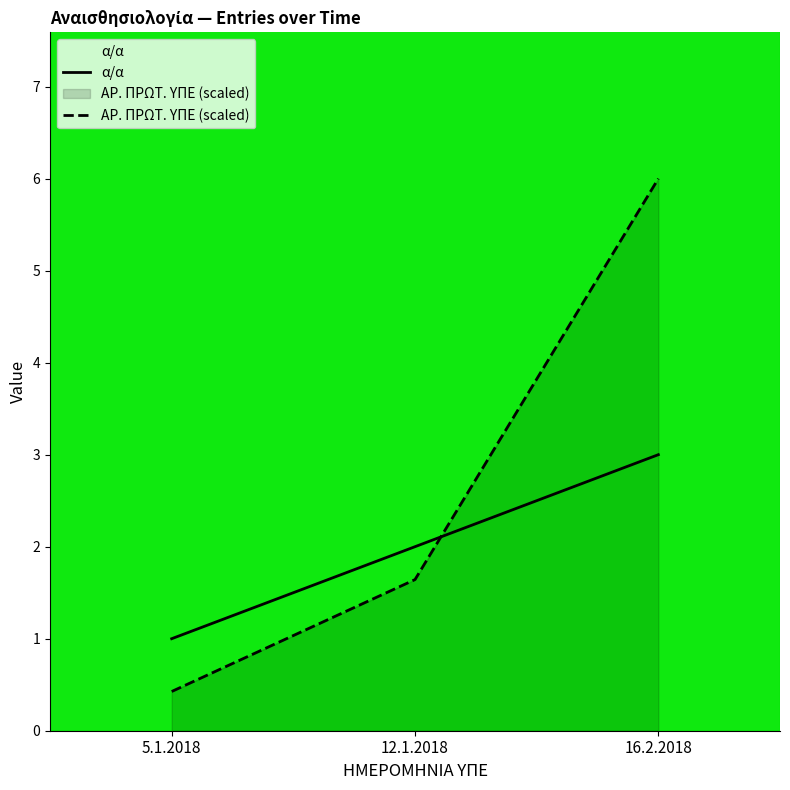

Rank the categories by ΑΡ. ΠΡΩΤ. ΥΠΕ (scaled) value from lowest to highest.

5.1.2018, 12.1.2018, 16.2.2018